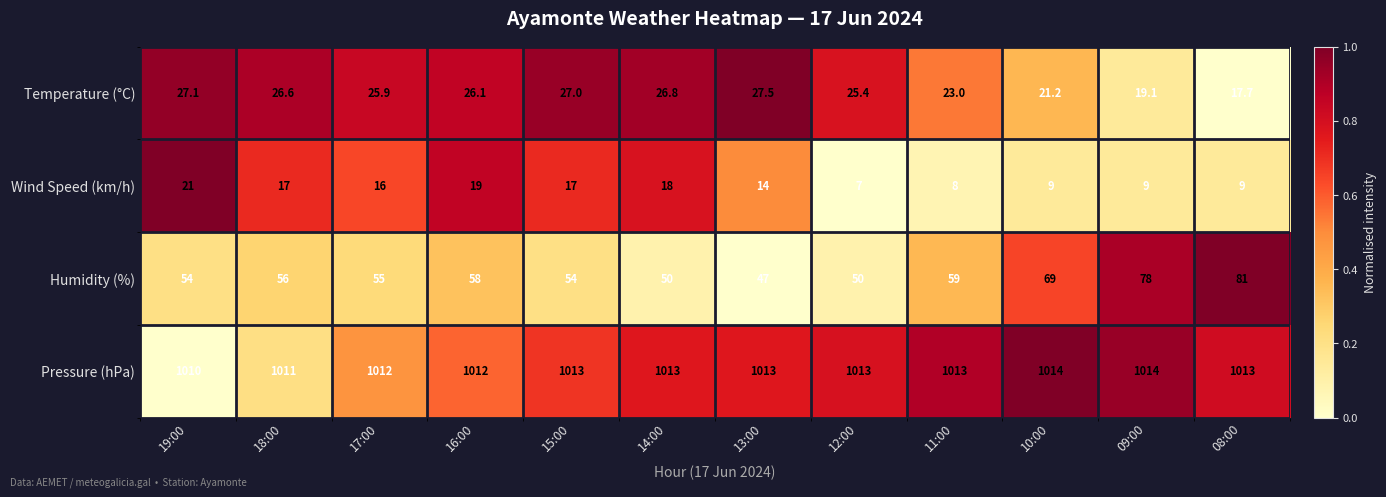

What is the sum of all Pressure (hPa) values?

12151.0